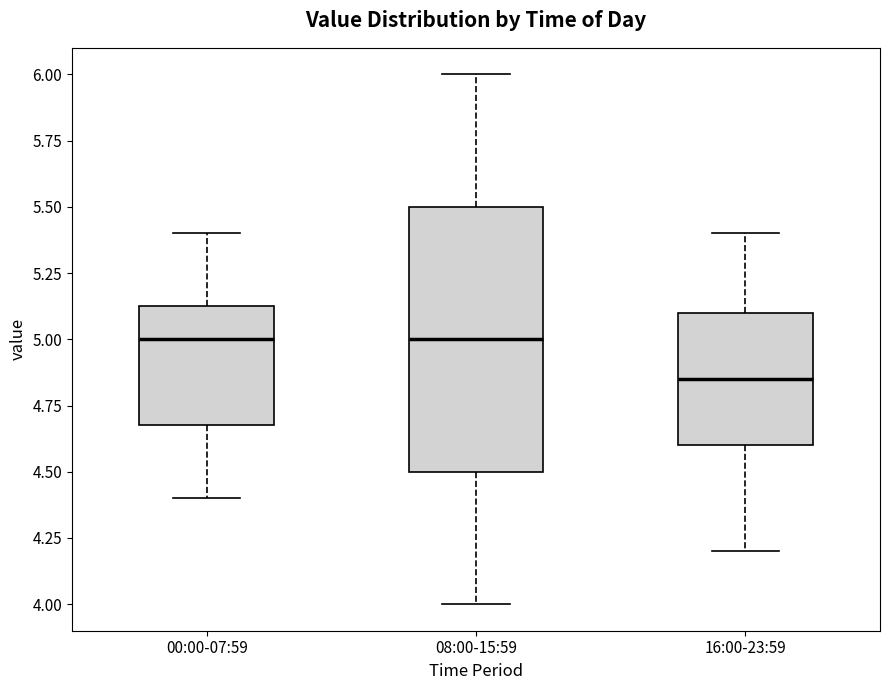

Which box is the tallest, from its lower edge to its upper edge?

08:00-15:59